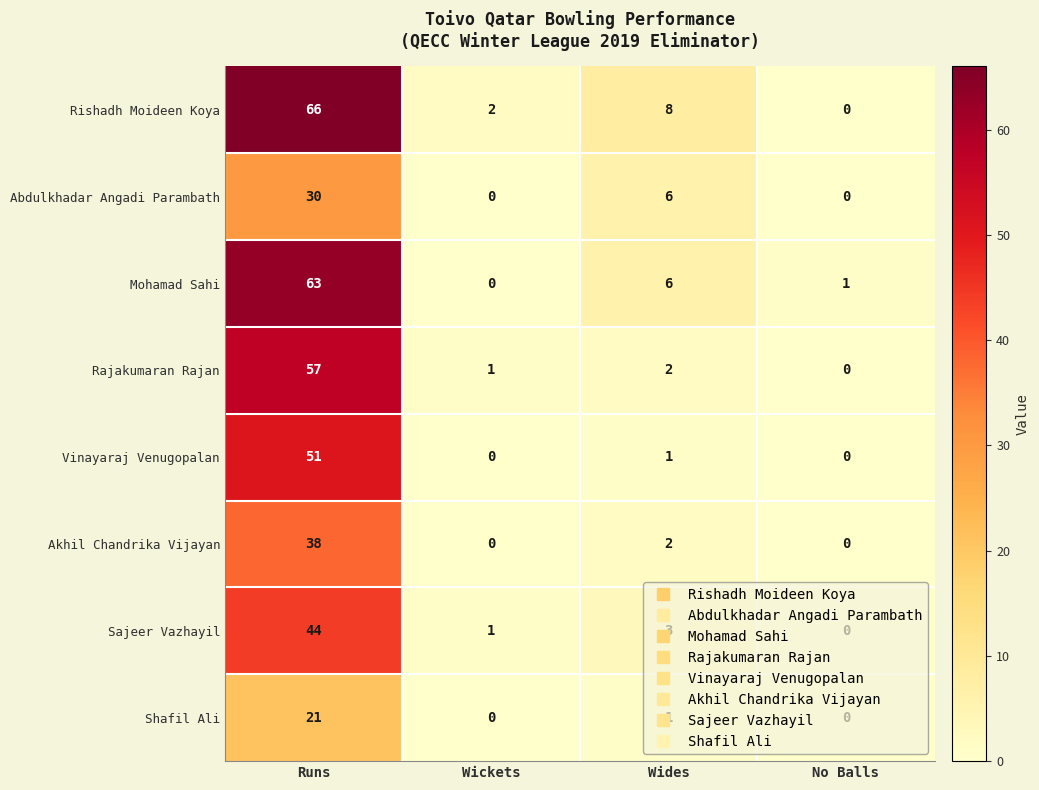

Where is Mohamad Sahi nearest to the value 31?

Wides